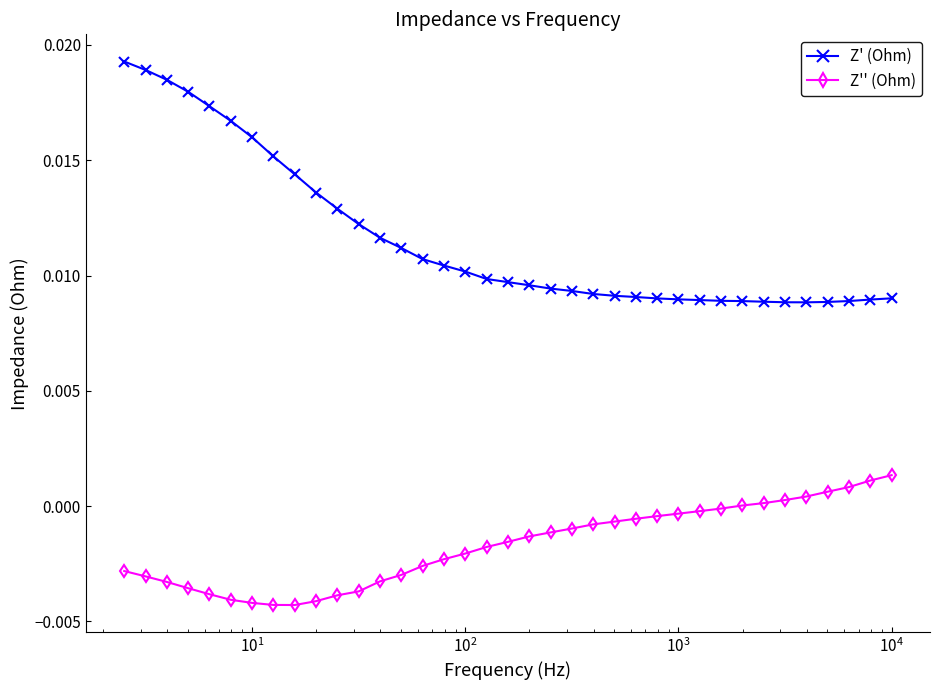

List the series in order of their overall mean, lowest first.

Z'' (Ohm), Z' (Ohm)